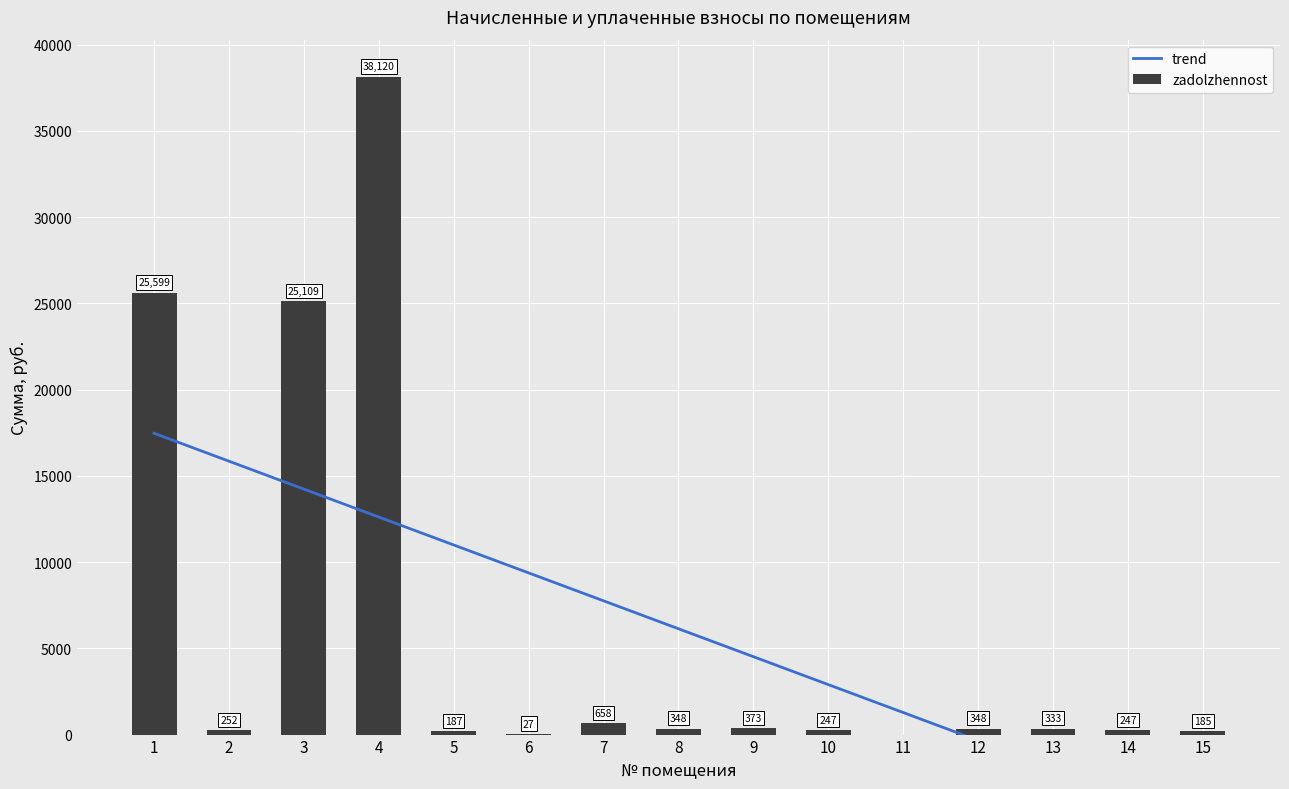

How many data points are above 332?

8